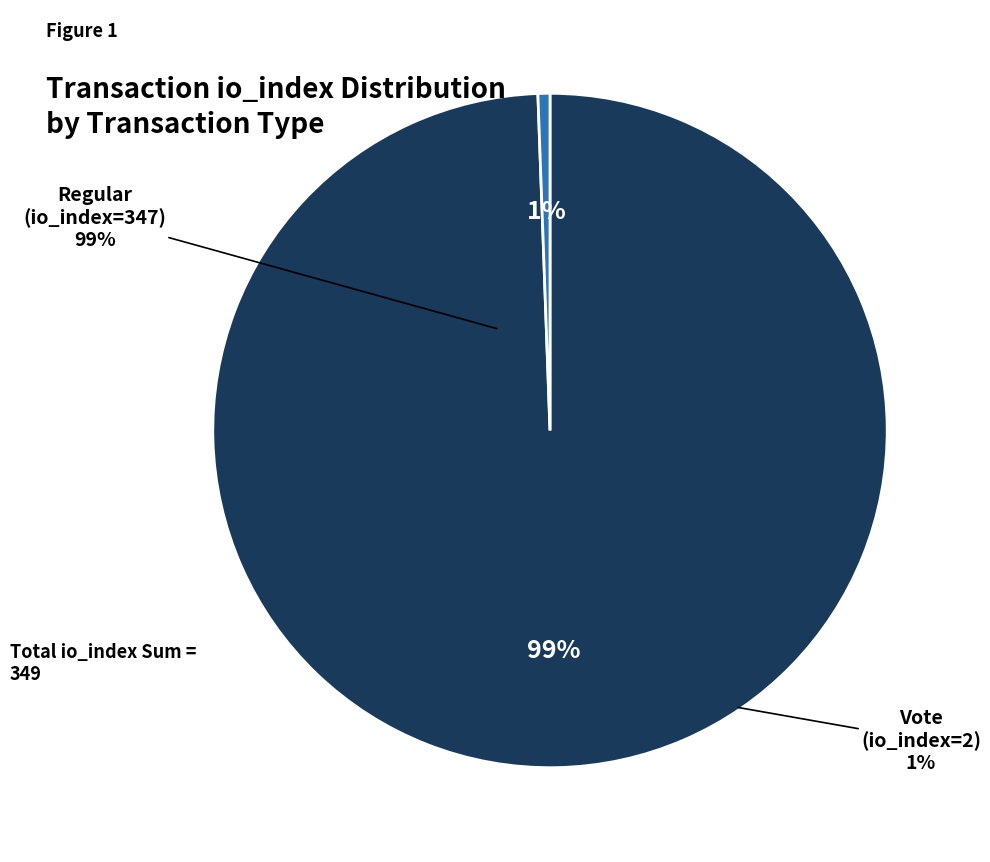

Does Vote (io_index=2) account for over 50% of the chart?

No